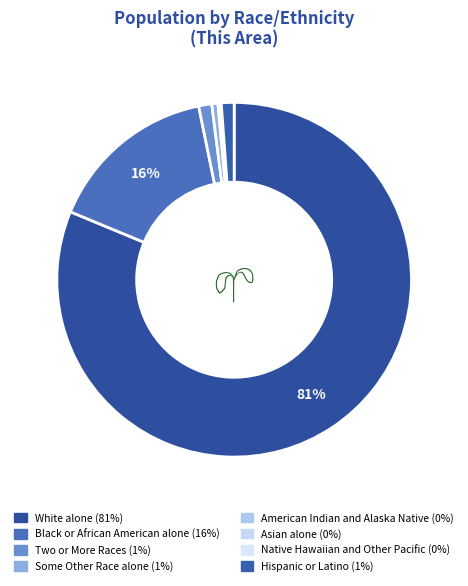

What is the largest slice in the pie chart?

White alone